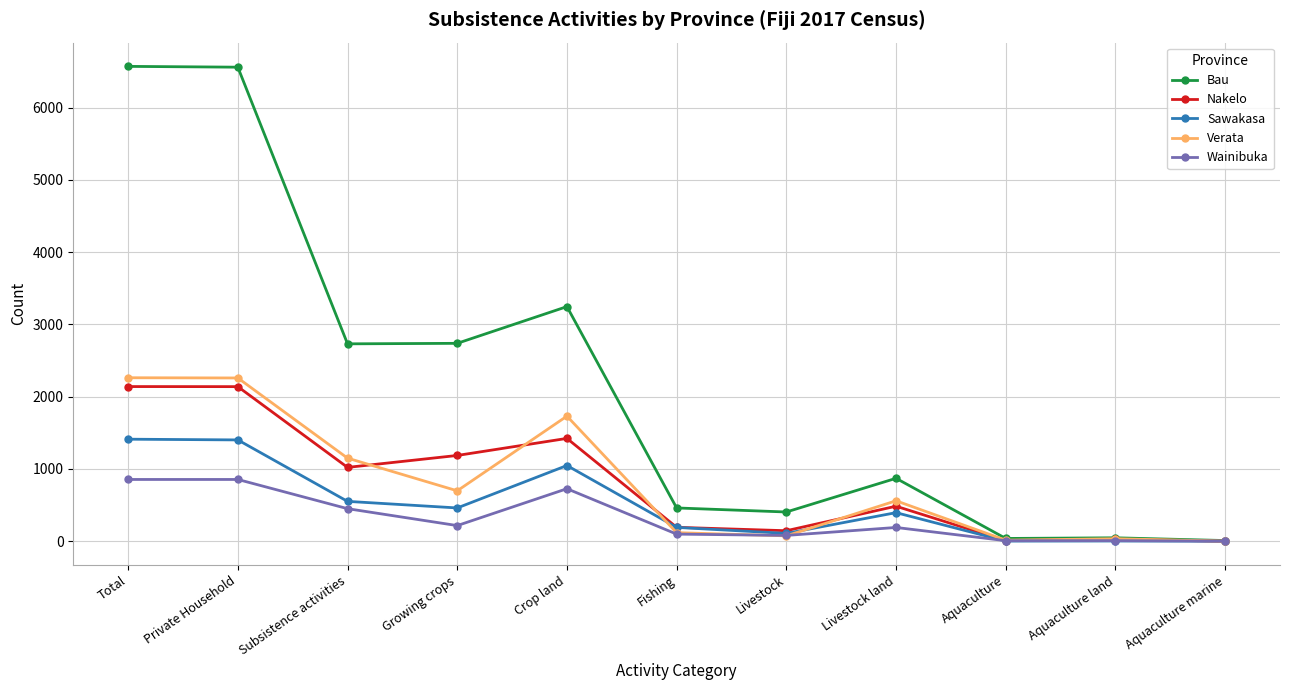

What is the spread (max minus min) of values at Aquaculture marine?

10